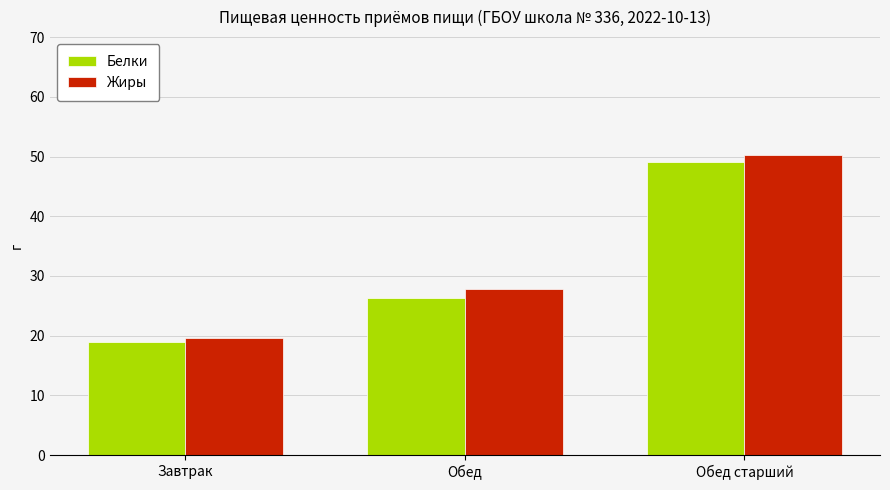

What is the total value across all series at Обед?

54.1